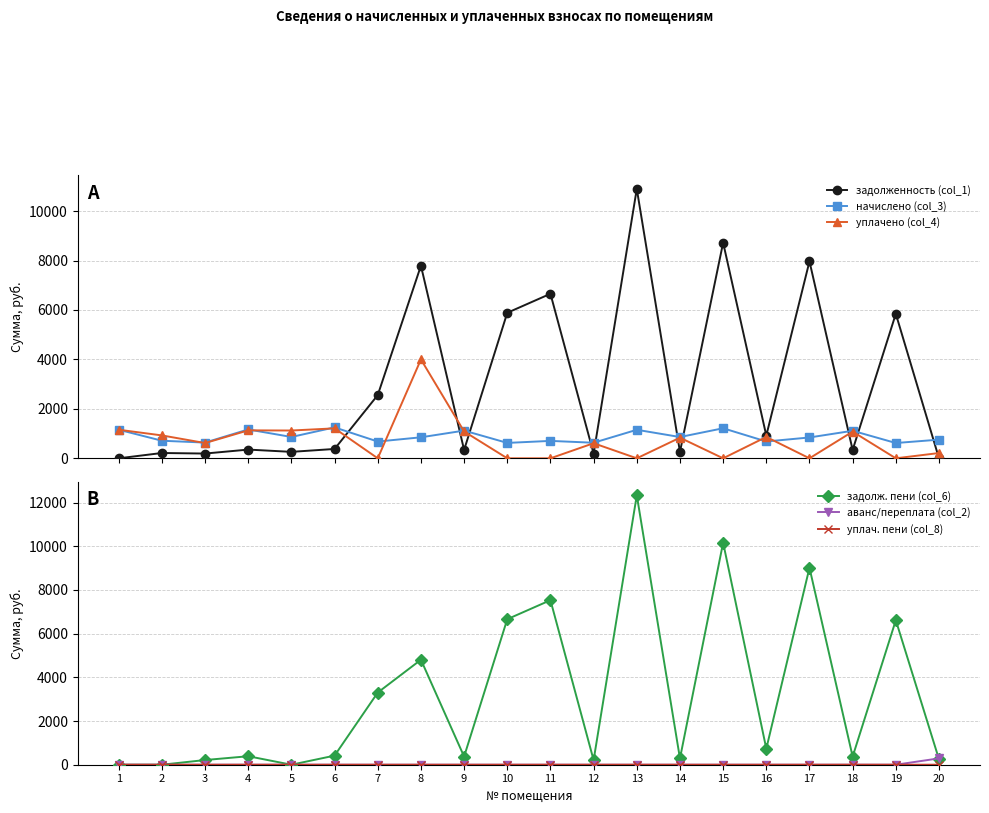

What is the total value across all series at 5?

2248.5